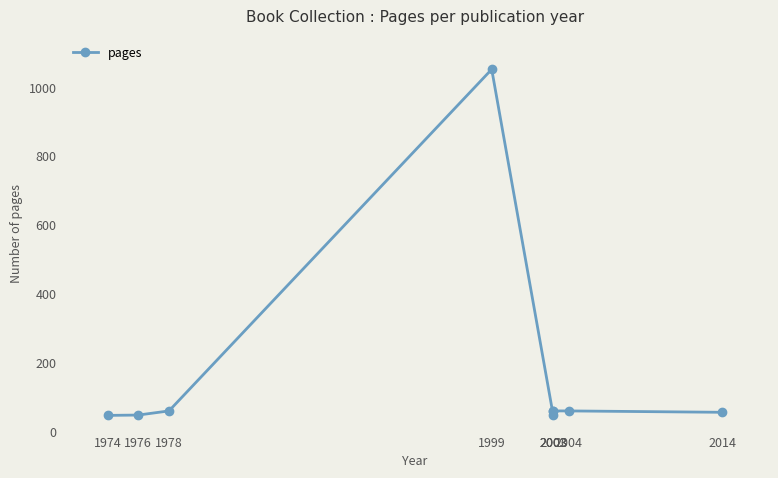

The chart shows a value of 59 at 2003. True or false?

True